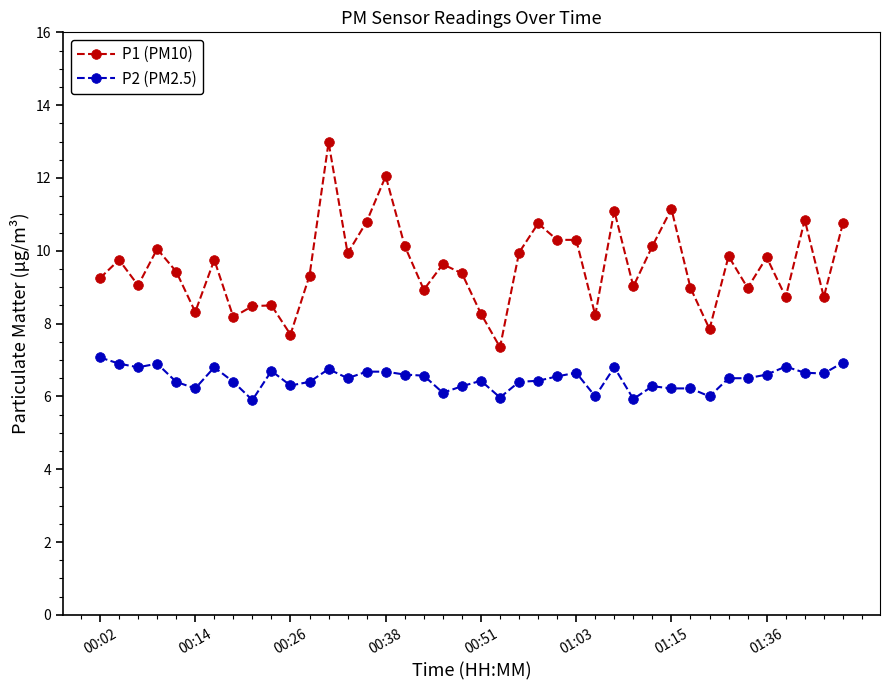

True or false: P2 (PM2.5) has more than 1 interior local peaks.

True